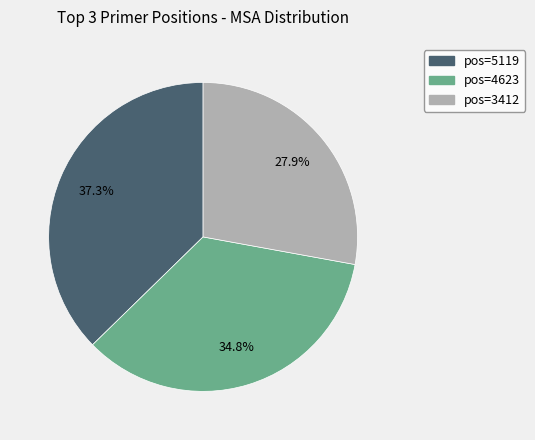

Is there a majority slice in this chart?

No